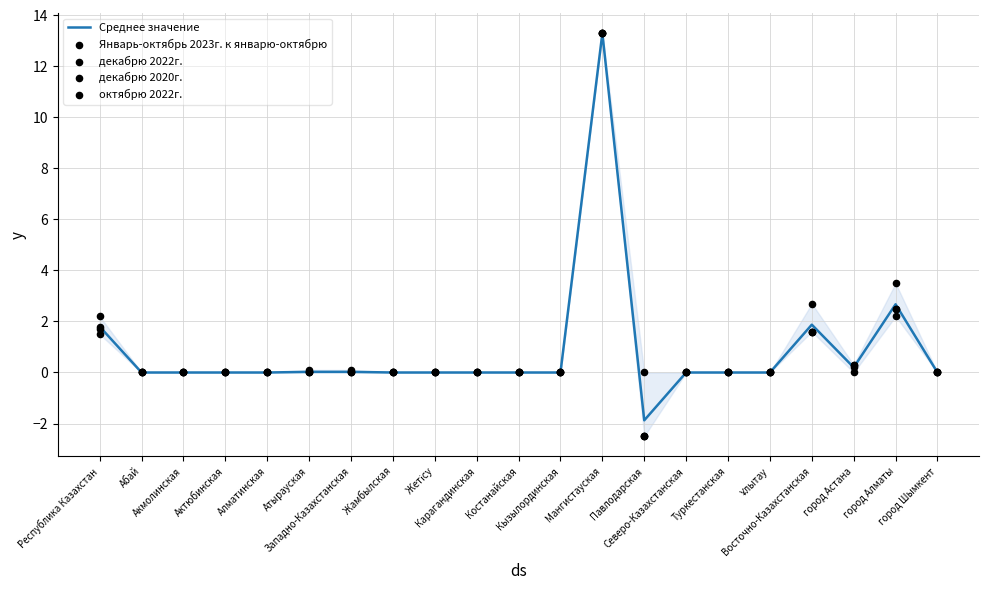

Which series has the widest spread of Y values?

Январь-октябрь 2023г. к январю-октябрю